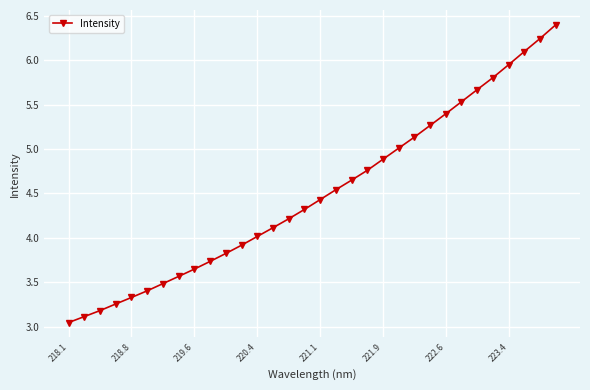

What is the sum of all values?

143.9